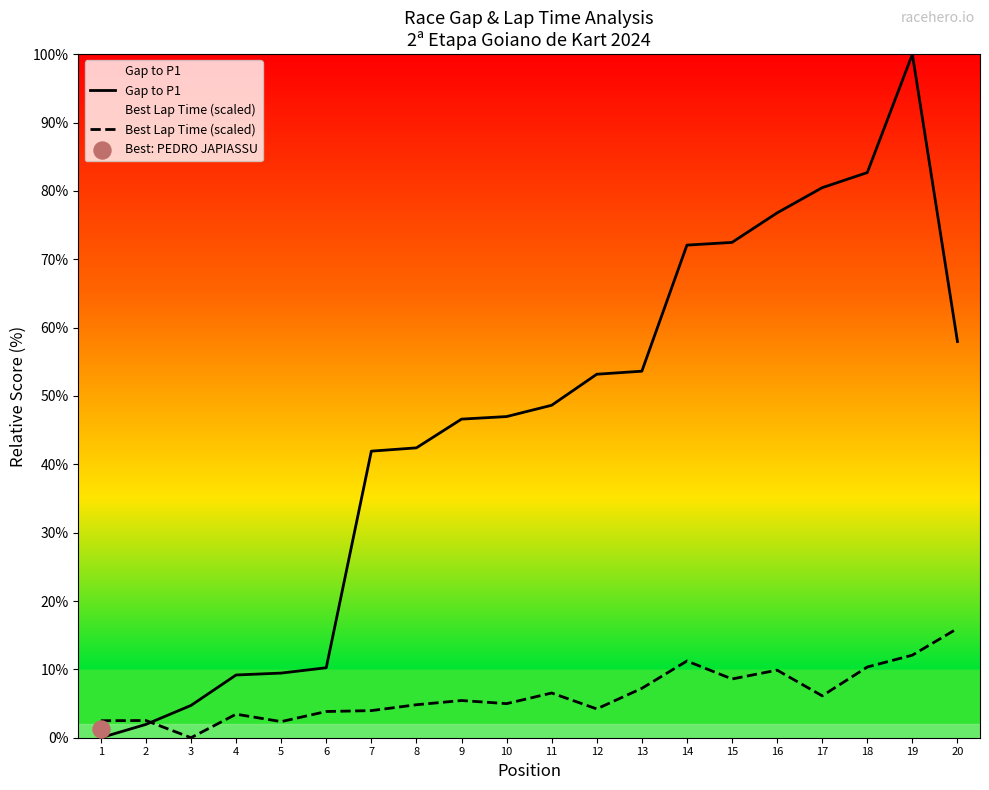

Which series contains the lowest Y value?

Gap to P1